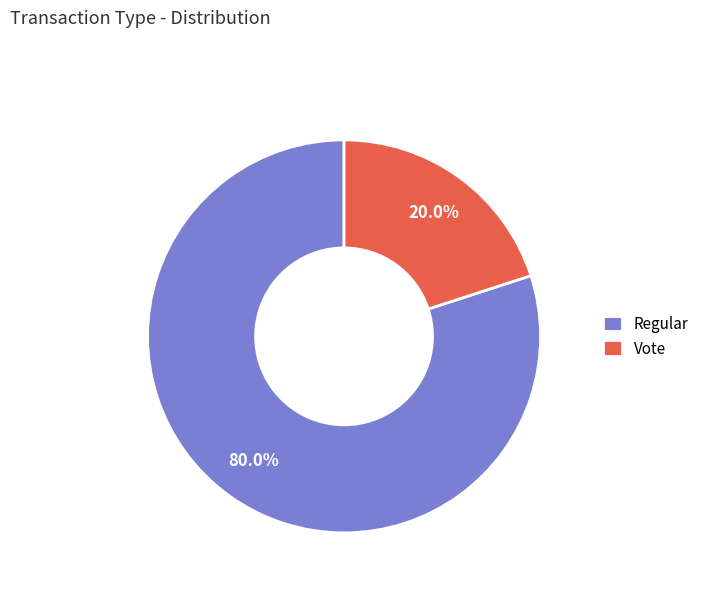

Count the number of slices in the pie.

2